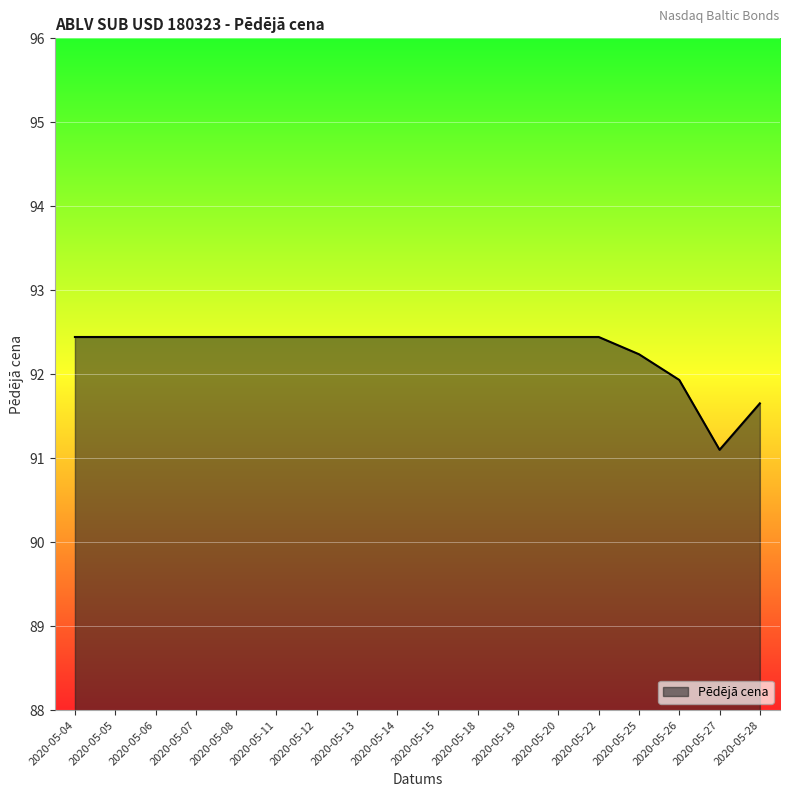

List the labels in order of value, smallest first.

2020-05-27, 2020-05-28, 2020-05-26, 2020-05-25, 2020-05-04, 2020-05-05, 2020-05-06, 2020-05-07, 2020-05-08, 2020-05-11, 2020-05-12, 2020-05-13, 2020-05-14, 2020-05-15, 2020-05-18, 2020-05-19, 2020-05-20, 2020-05-22